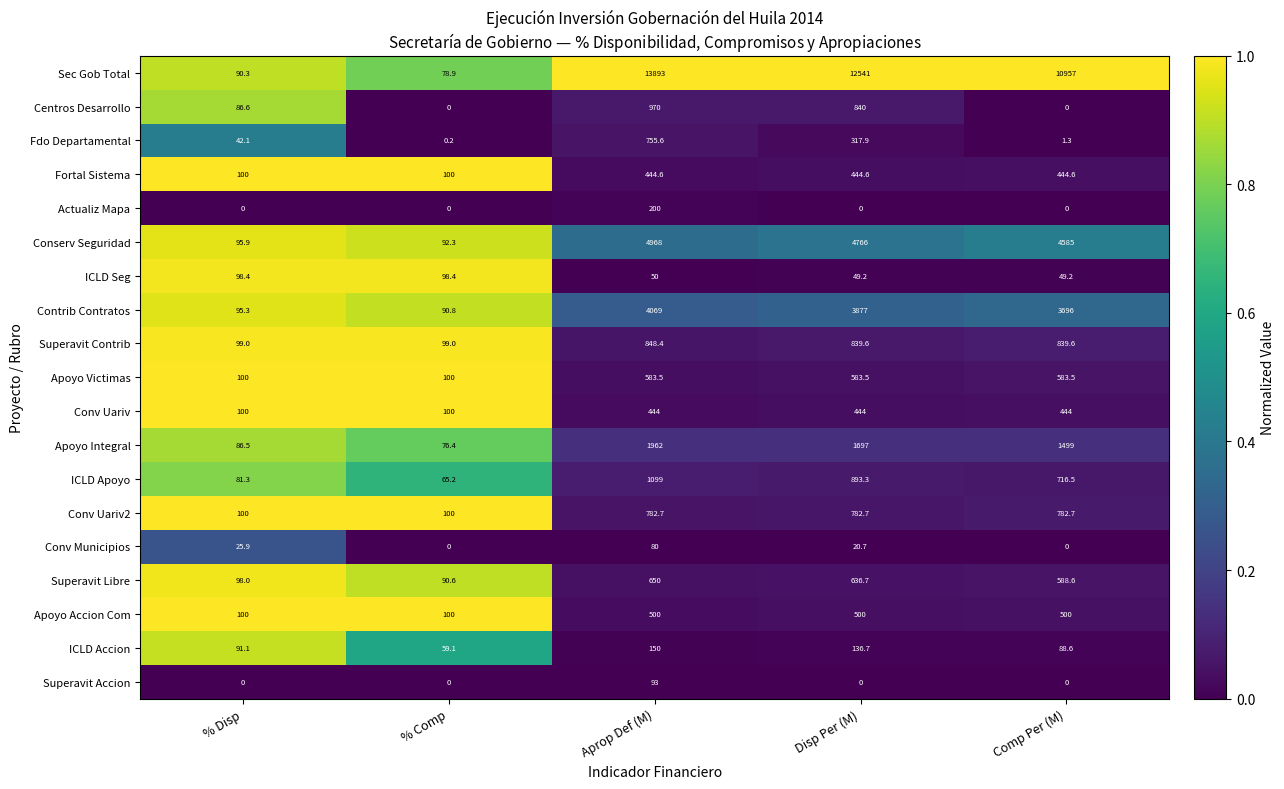

The value of Superavit Libre at Aprop Def (M) is 650.0. True or false?

True